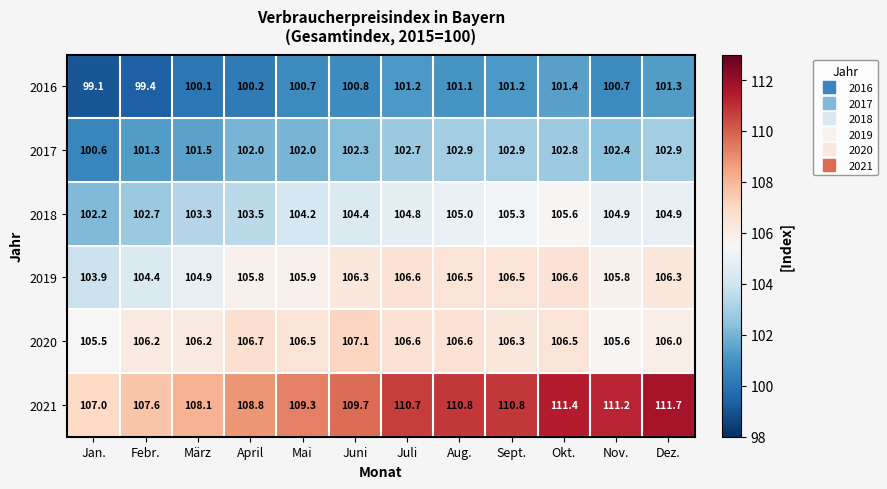

What is the maximum value shown in the chart?

111.7